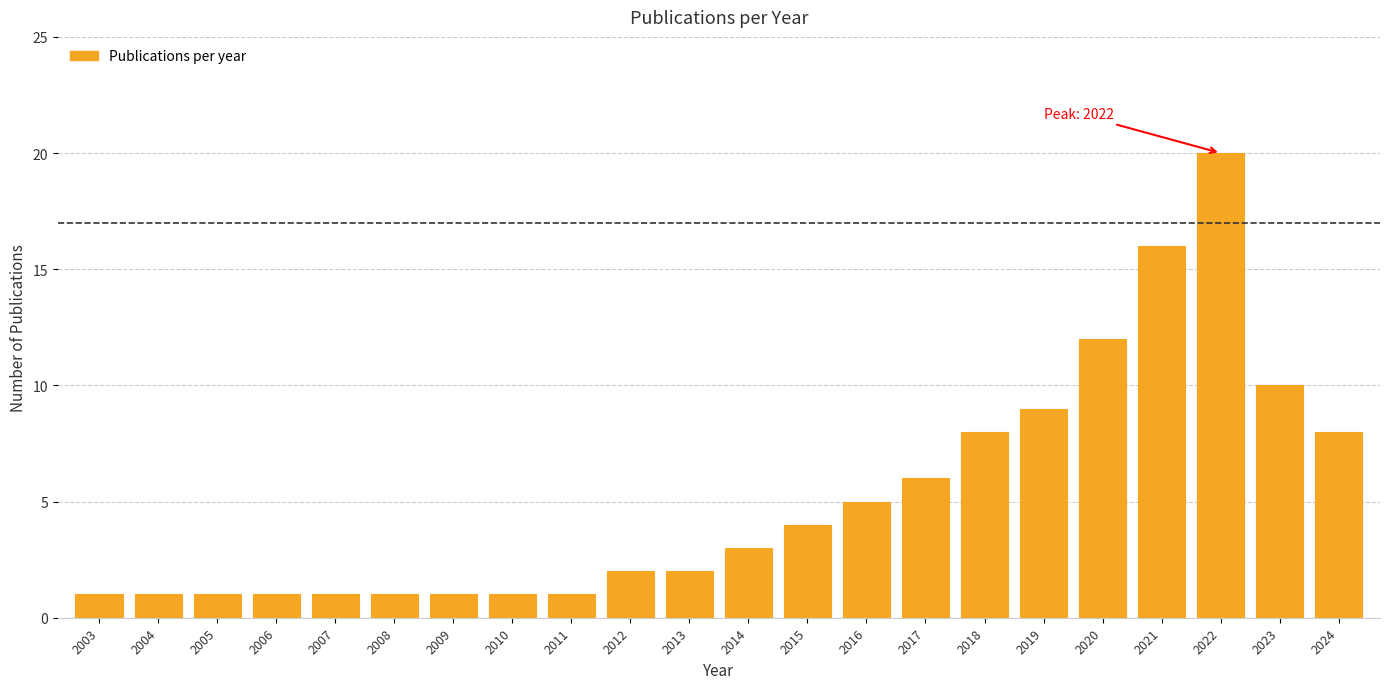

Reading right to left, what are all the values shown in this chart?

8	10	20	16	12	9	8	6	5	4	3	2	2	1	1	1	1	1	1	1	1	1